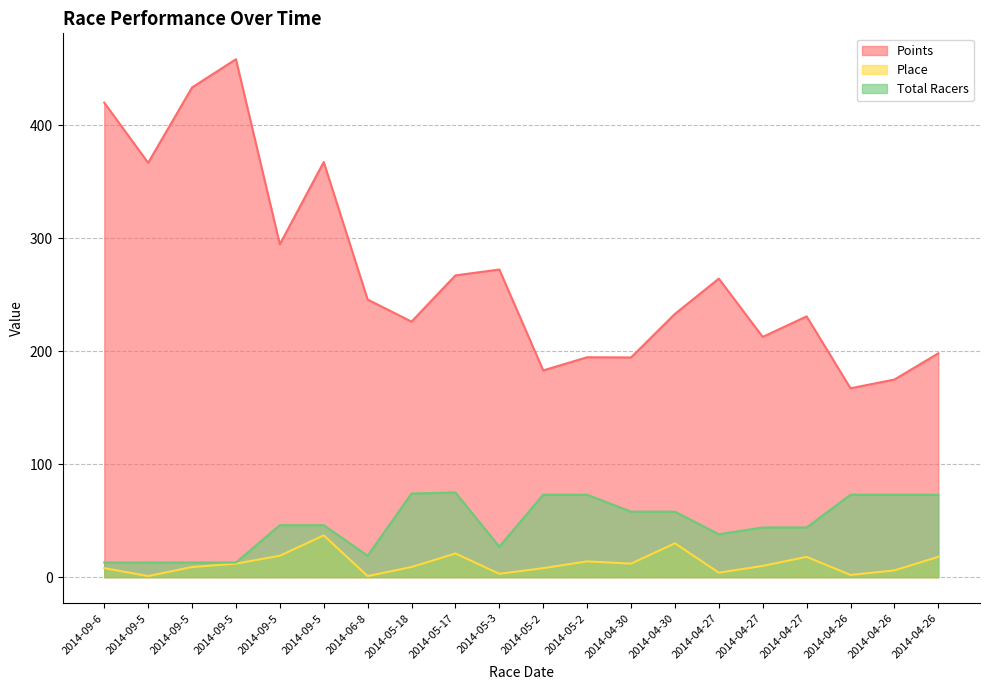

Where does the Total Racers series first go above 46?

2014-05-18